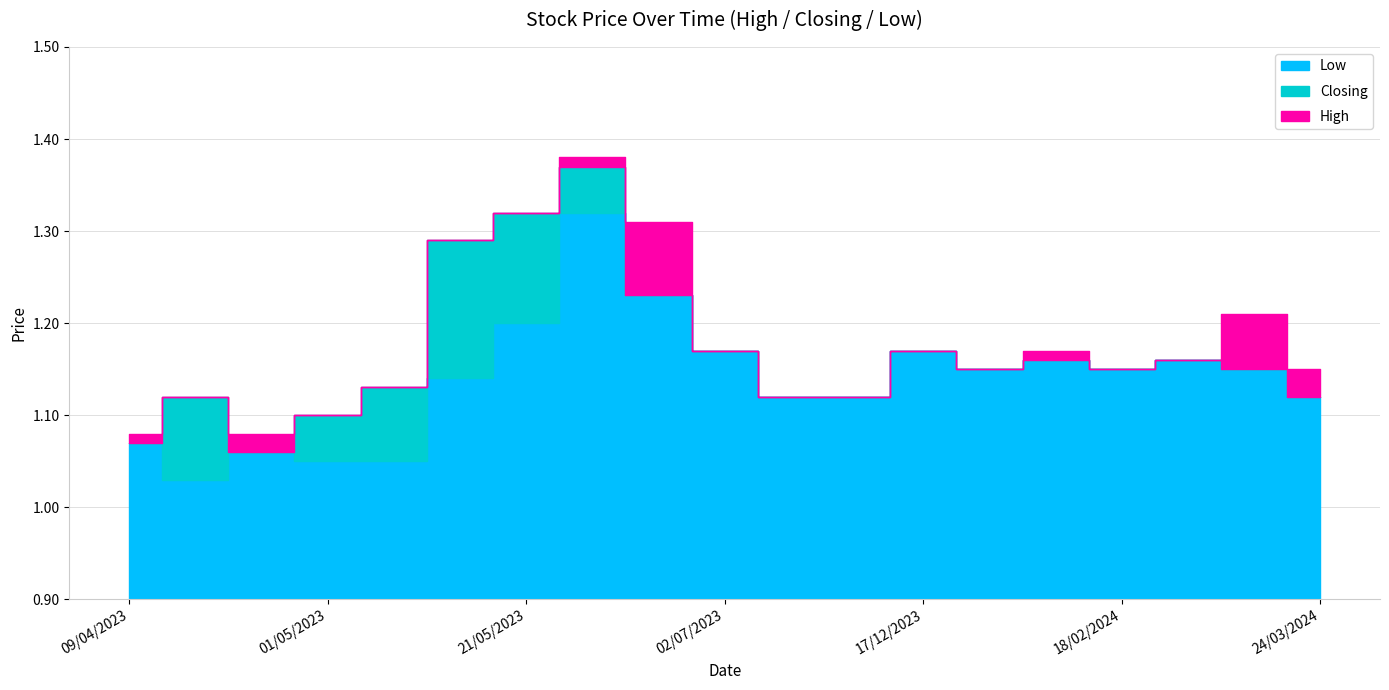

What position from the right is 28/05/2023?

8